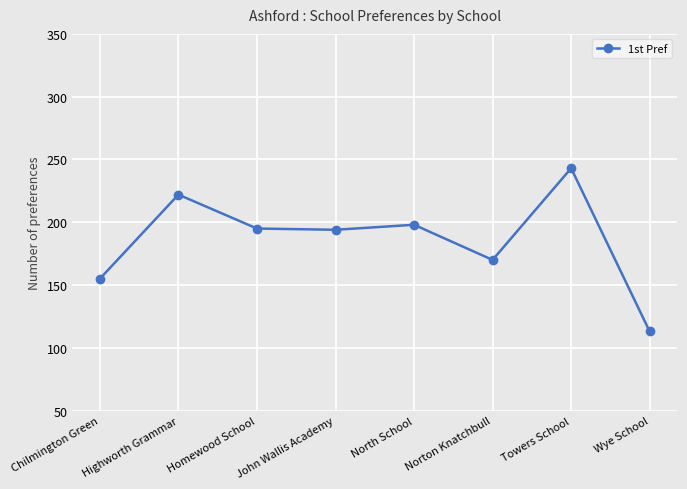

Which label corresponds to the largest value in the chart?

Towers School